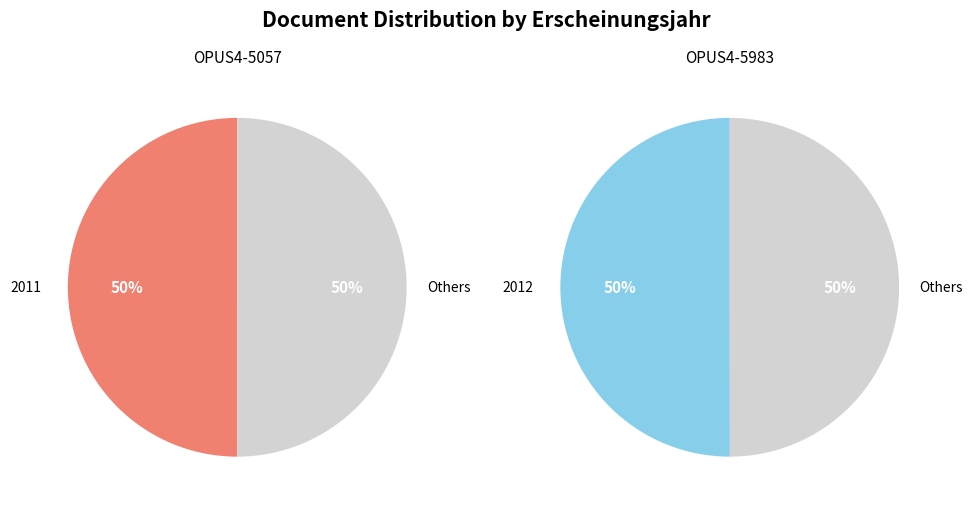

To the nearest percent, what portion does OPUS4-5983 represent?

50%